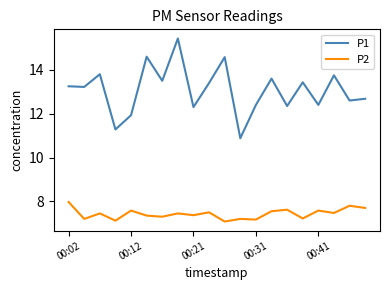

What is the minimum value for P2?

7.1